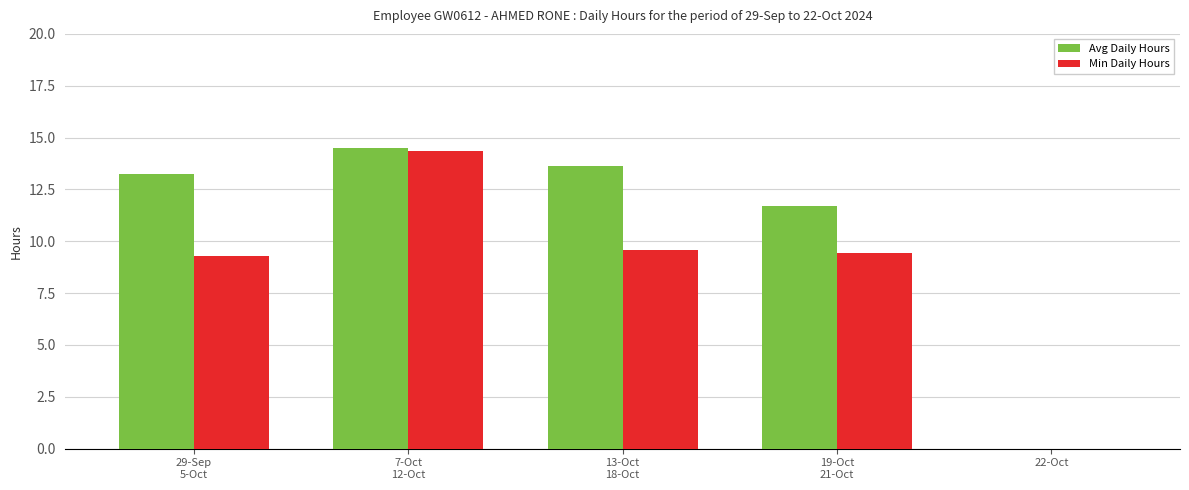

At which label does Avg Daily Hours reach its peak?

7-Oct
12-Oct